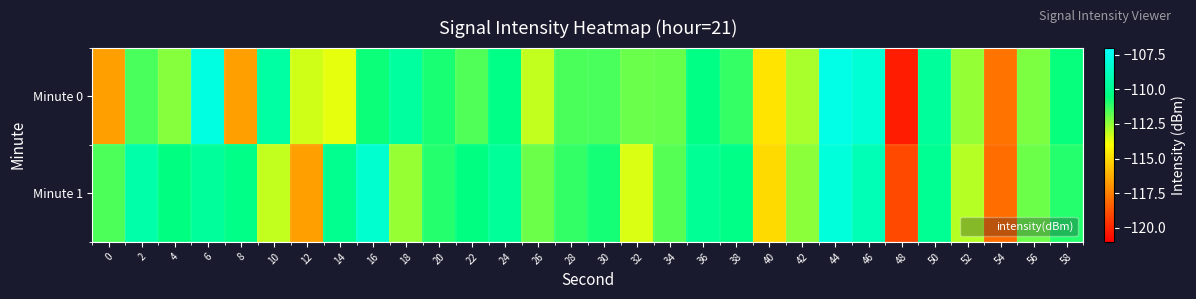

Between 24 and 38, which series saw the biggest shift?

Minute 0